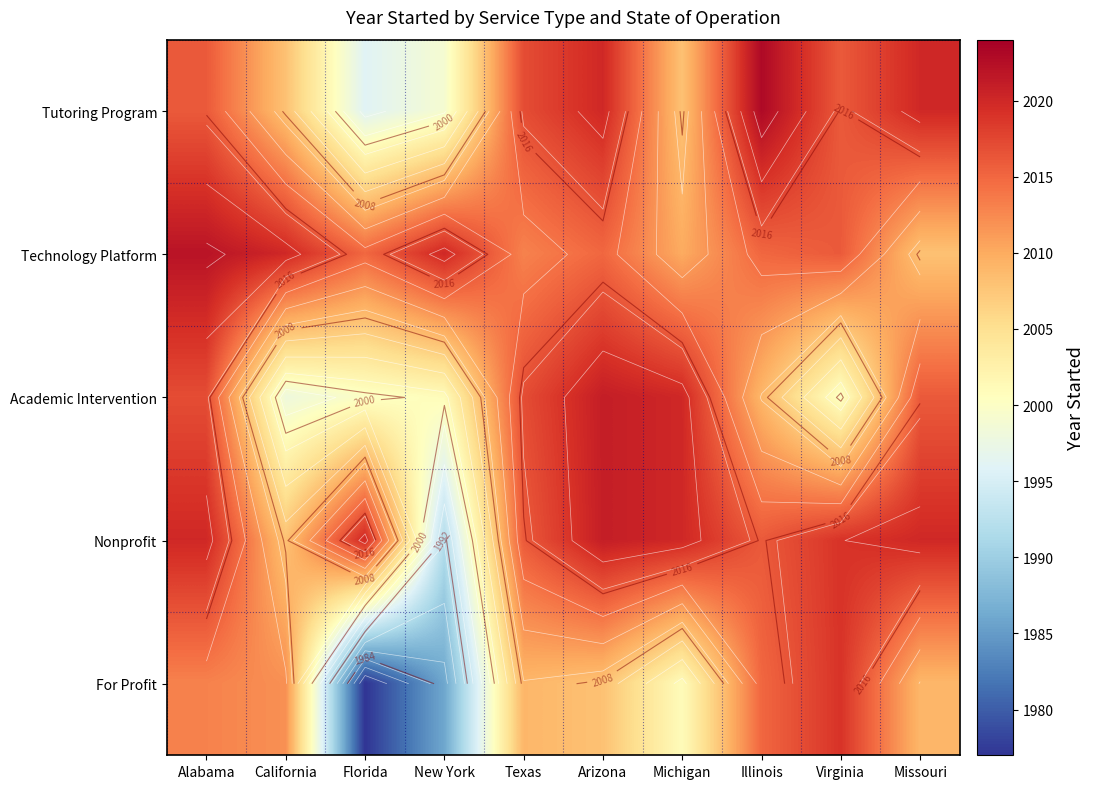

Is it true that Technology Platform equals 2010 at Michigan?

True